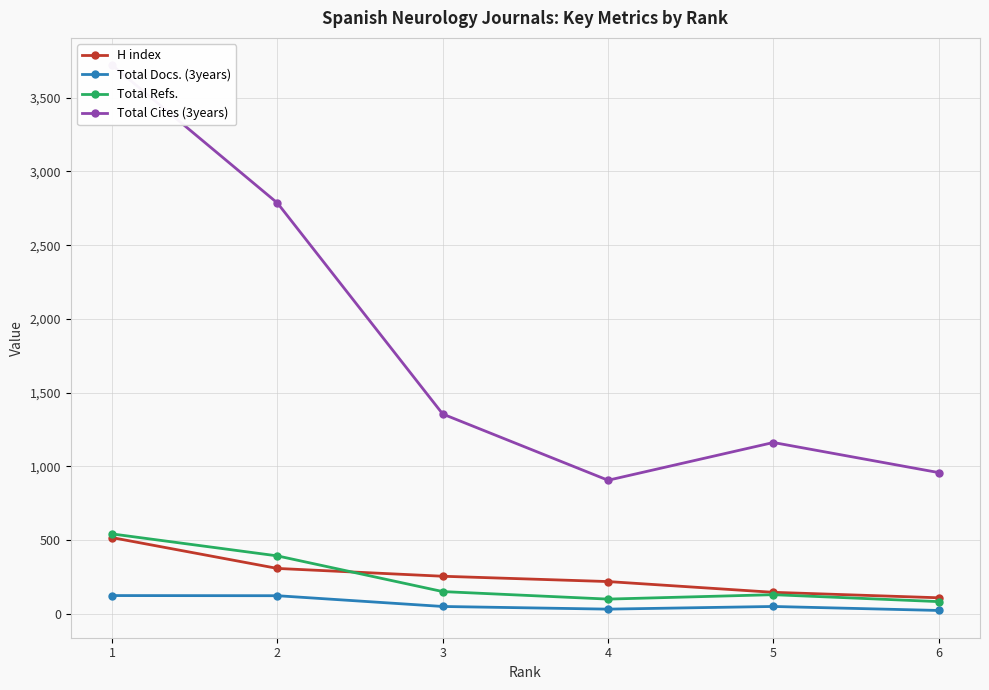

True or false: H index has more than 2 interior local peaks.

False